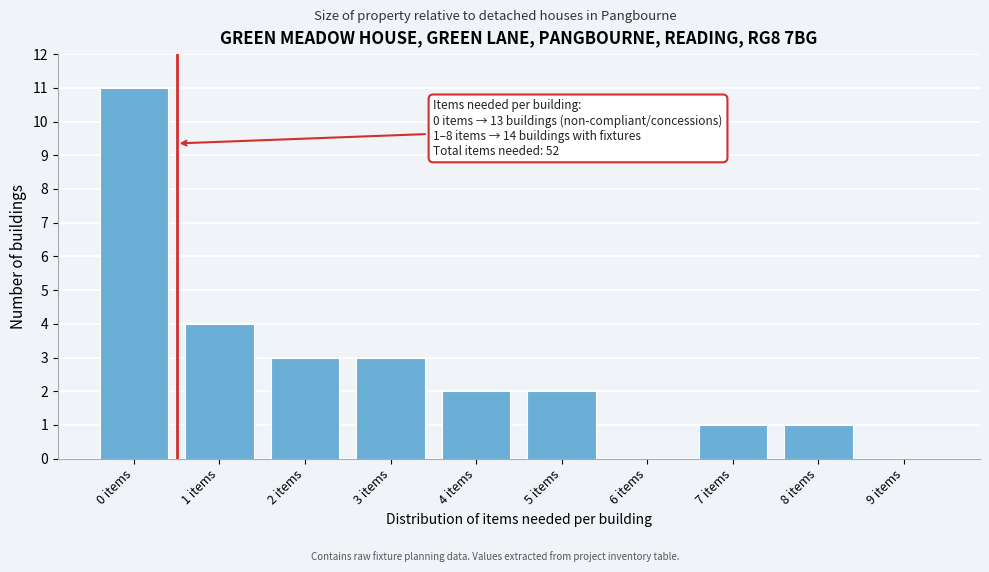

Reading right to left, what are all the values shown in this chart?

9 items=0	8 items=1	7 items=1	6 items=0	5 items=2	4 items=2	3 items=3	2 items=3	1 items=4	0 items=11